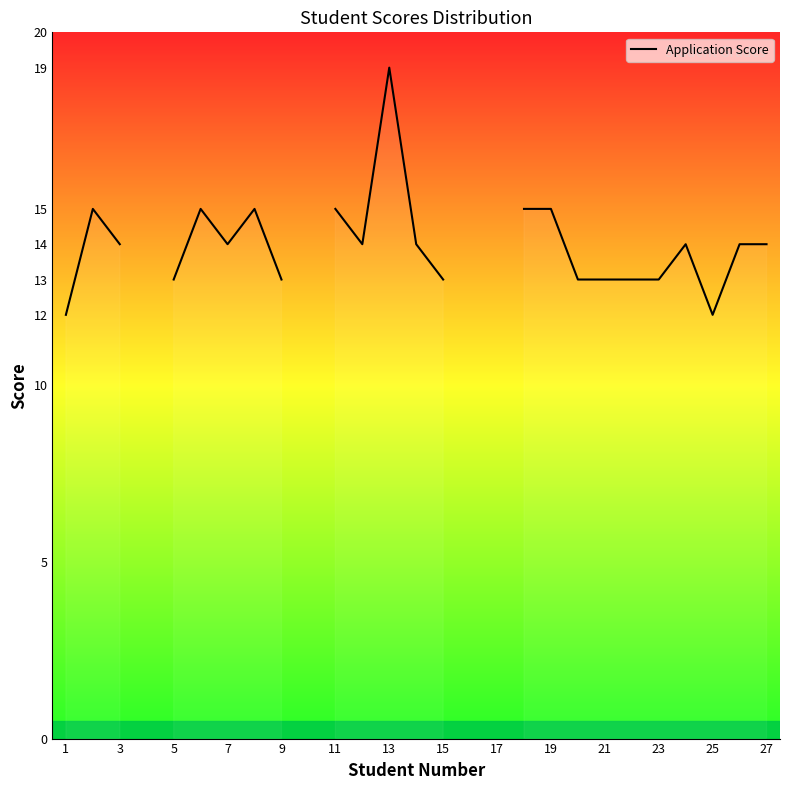

What is the value of the 11th point from the left?

15.0